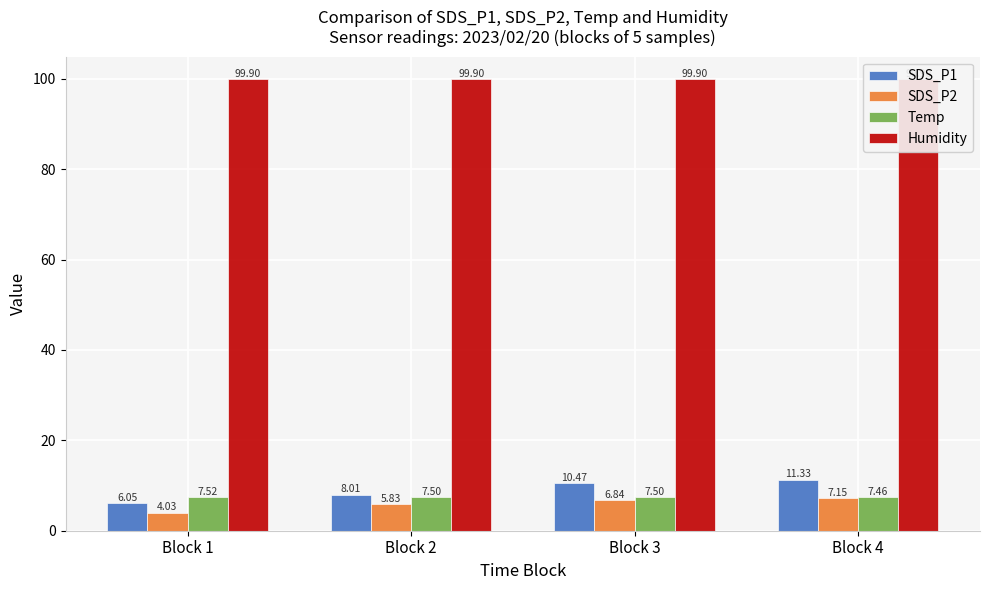

Read the SDS_P1 value at Block 4.

11.3